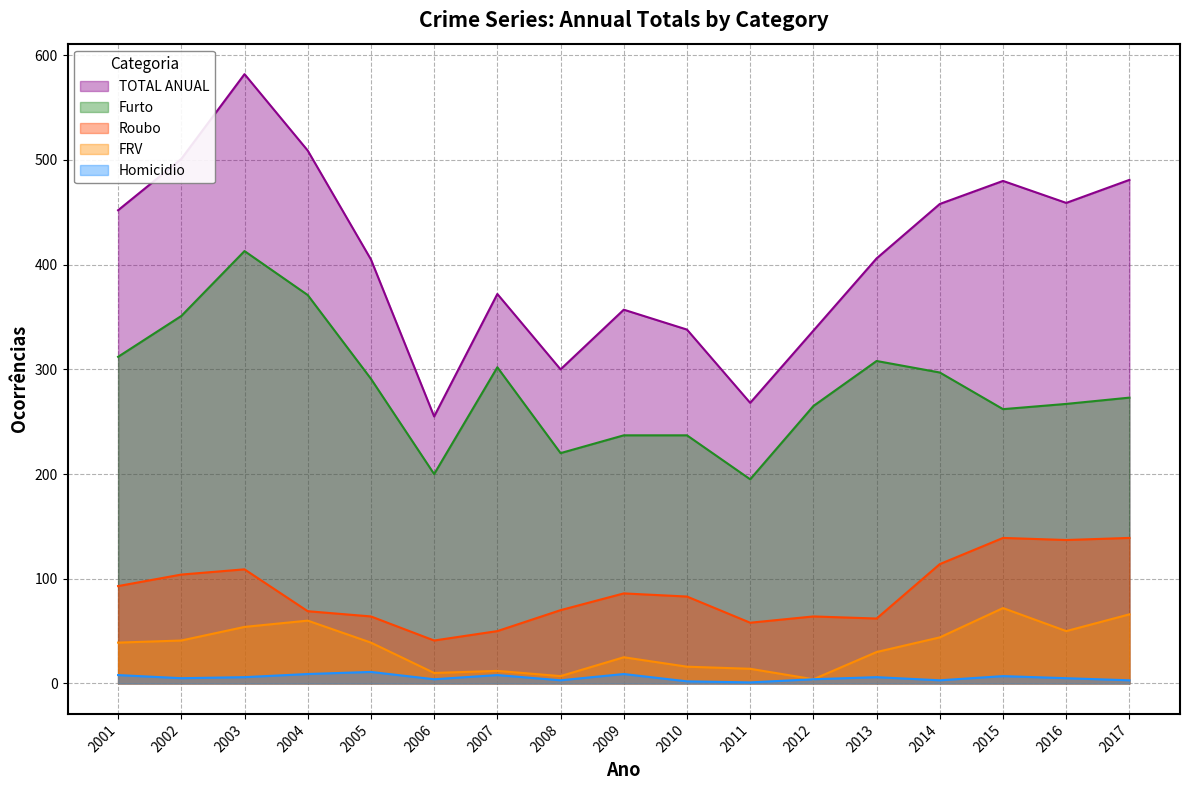

How many lines are shown in the chart?

5